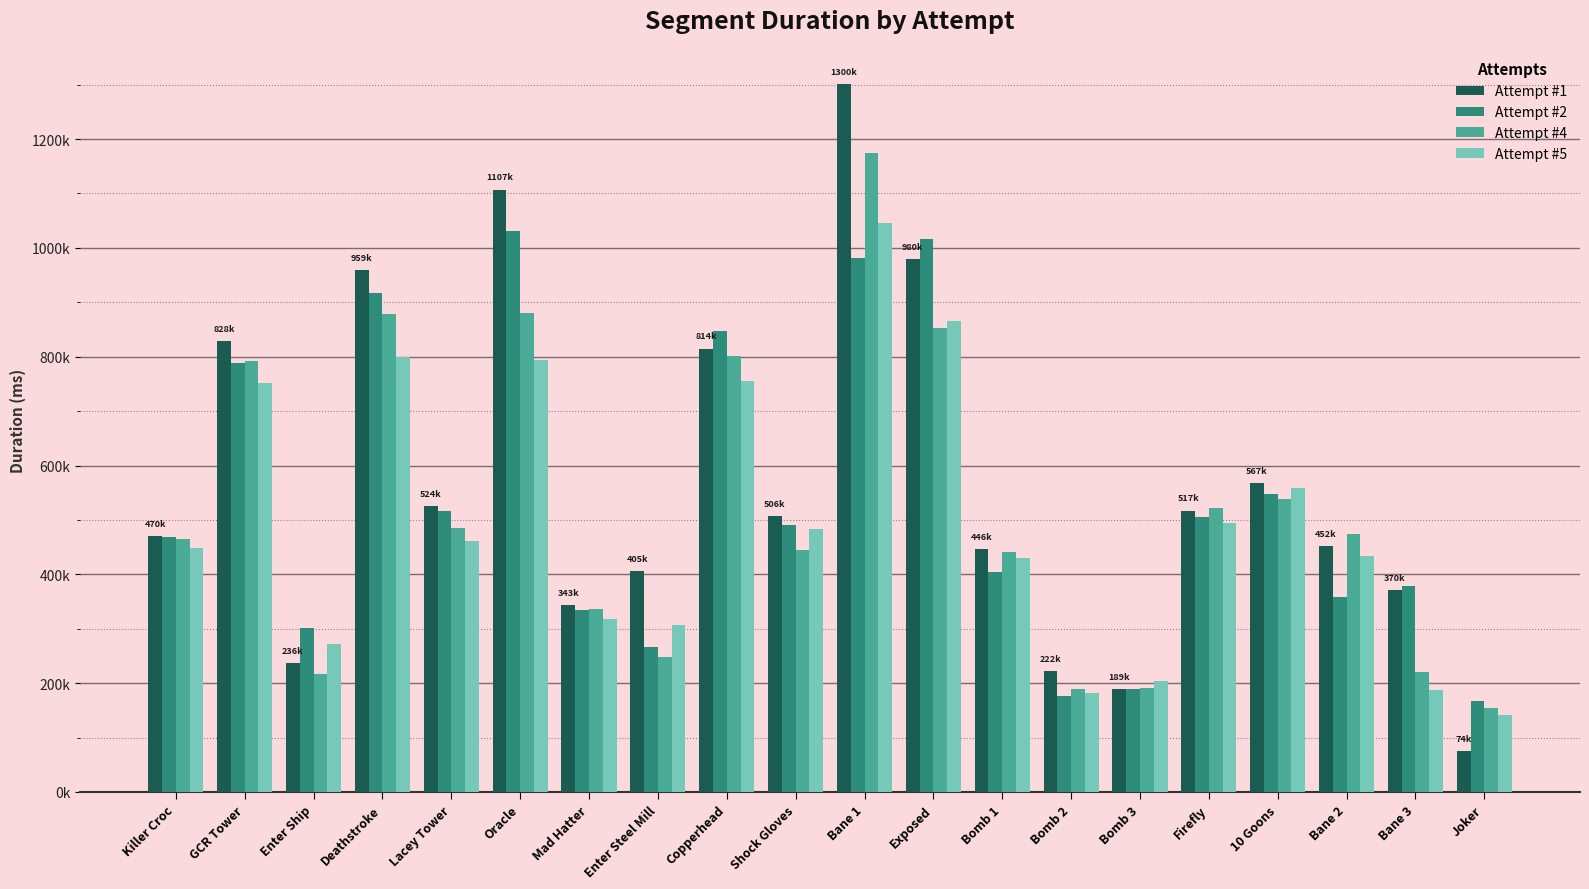

Reading left to right, what are all the values shown in this chart?

Attempt #1: Killer Croc=470338	GCR Tower=828007	Enter Ship=236676	Deathstroke=959743	Lacey Tower=524996	Oracle=1107154	Mad Hatter=343322	Enter Steel Mill=405634	Copperhead=814767	Shock Gloves=506698	Bane 1=1300750	Exposed=980088	Bomb 1=446814	Bomb 2=222635	Bomb 3=189851	Firefly=517142	10 Goons=567737	Bane 2=452437	Bane 3=370610	Joker=74590
Attempt #2: Killer Croc=469389	GCR Tower=788808	Enter Ship=301924	Deathstroke=916688	Lacey Tower=516842	Oracle=1031236	Mad Hatter=333711	Enter Steel Mill=266687	Copperhead=846386	Shock Gloves=490856	Bane 1=981796	Exposed=1017071	Bomb 1=404659	Bomb 2=177224	Bomb 3=189572	Firefly=504992	10 Goons=548200	Bane 2=358172	Bane 3=378610	Joker=167278
Attempt #4: Killer Croc=464337	GCR Tower=792626	Enter Ship=216581	Deathstroke=878936	Lacey Tower=485411	Oracle=879378	Mad Hatter=336685	Enter Steel Mill=248071	Copperhead=801276	Shock Gloves=445549	Bane 1=1175006	Exposed=851863	Bomb 1=441467	Bomb 2=188394	Bomb 3=190515	Firefly=521929	10 Goons=538690	Bane 2=473917	Bane 3=221286	Joker=154740
Attempt #5: Killer Croc=448859	GCR Tower=751466	Enter Ship=271089	Deathstroke=799396	Lacey Tower=461293	Oracle=793298	Mad Hatter=317683	Enter Steel Mill=307738	Copperhead=754565	Shock Gloves=483495	Bane 1=1046384	Exposed=865199	Bomb 1=429907	Bomb 2=182713	Bomb 3=204319	Firefly=493801	10 Goons=558120	Bane 2=434083	Bane 3=187022	Joker=141776